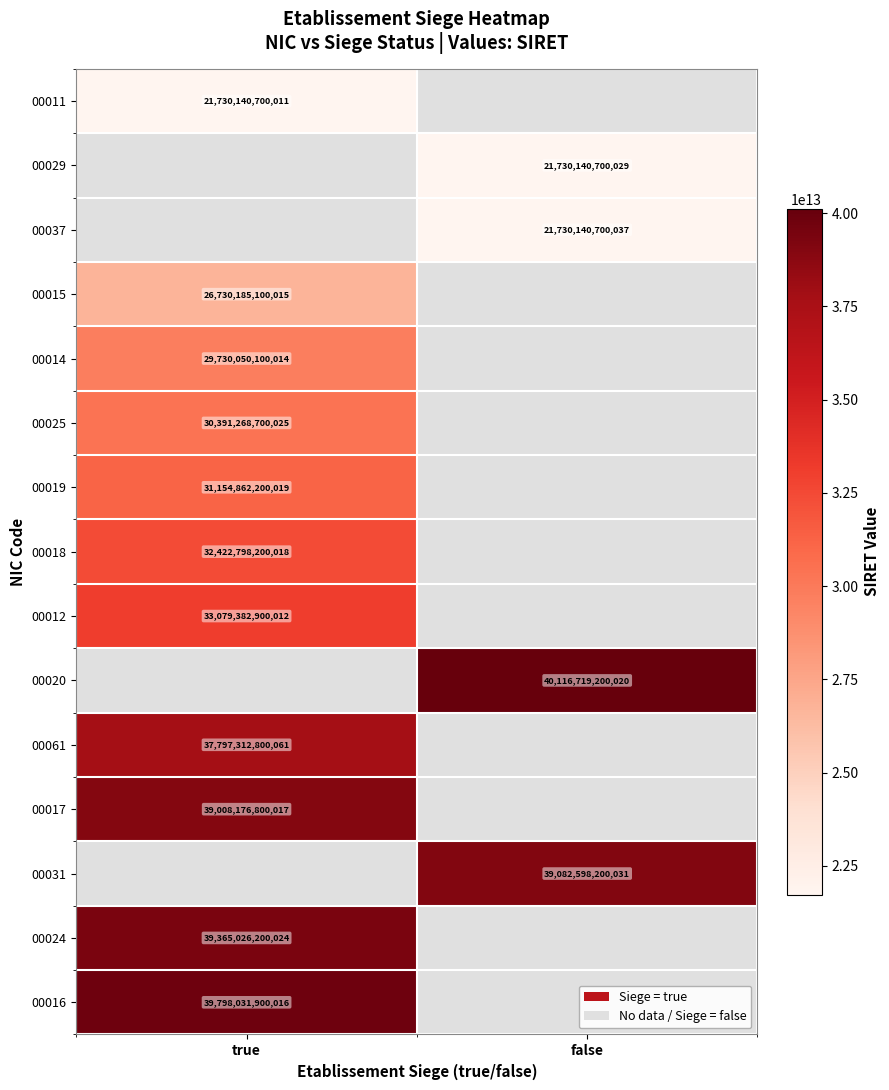

Count the number of data series in this chart.

15